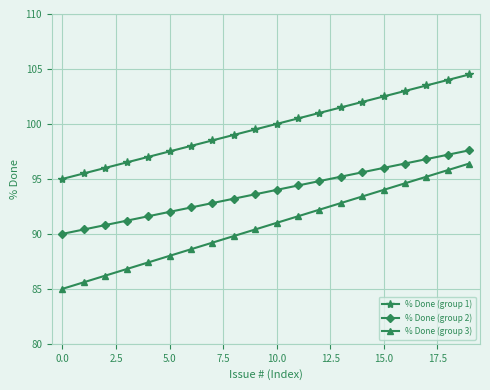

What is the sum of all % Done (group 1) values?

1995.0